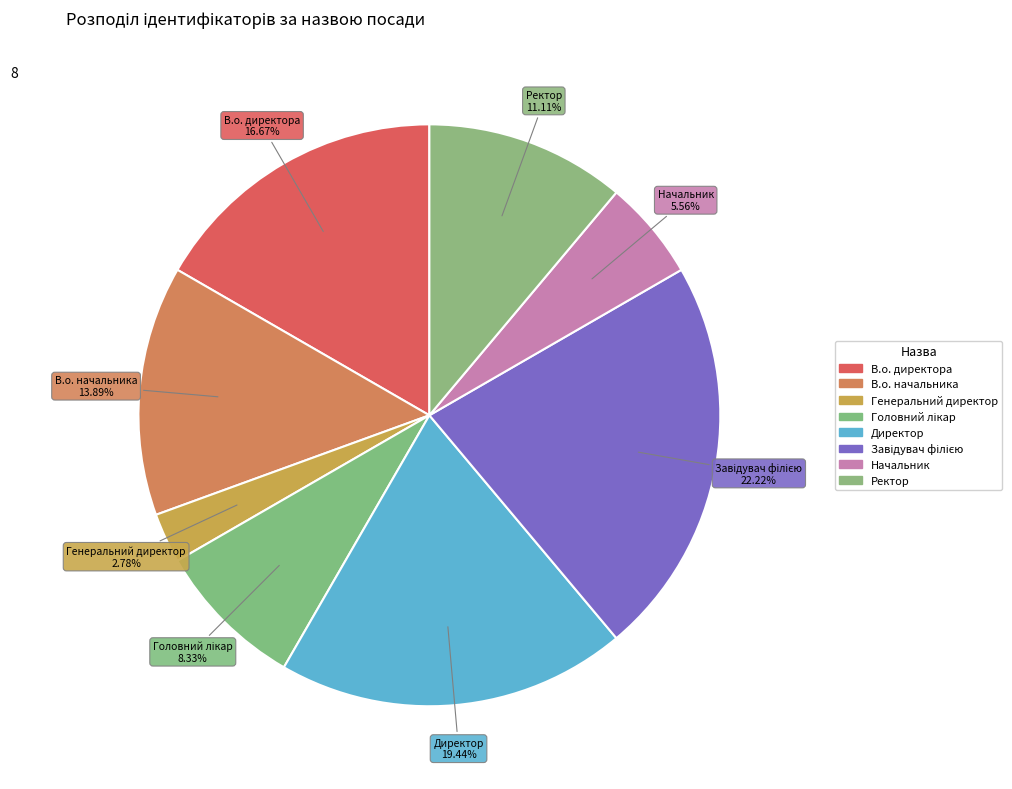

How many segments does this pie chart have?

8